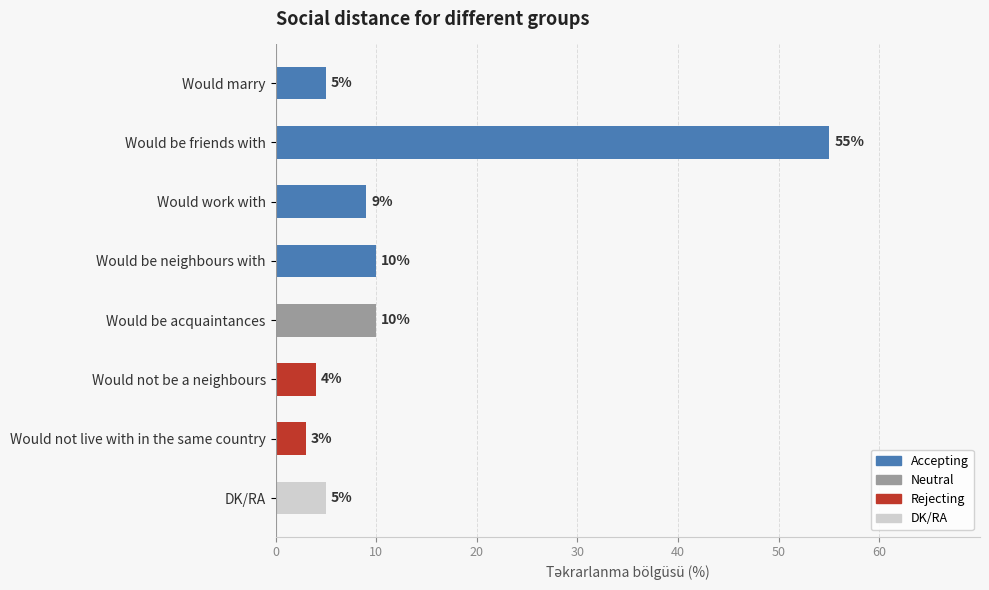

Which label corresponds to the largest value in the chart?

Would be friends with